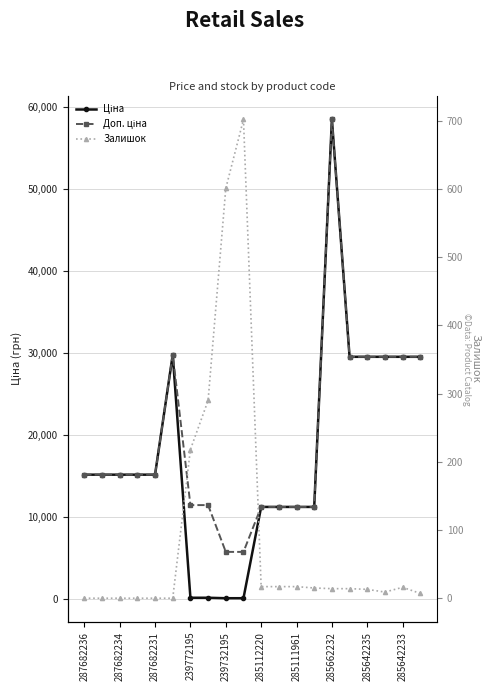

Does the chart display data point markers on the line(s)?

Yes